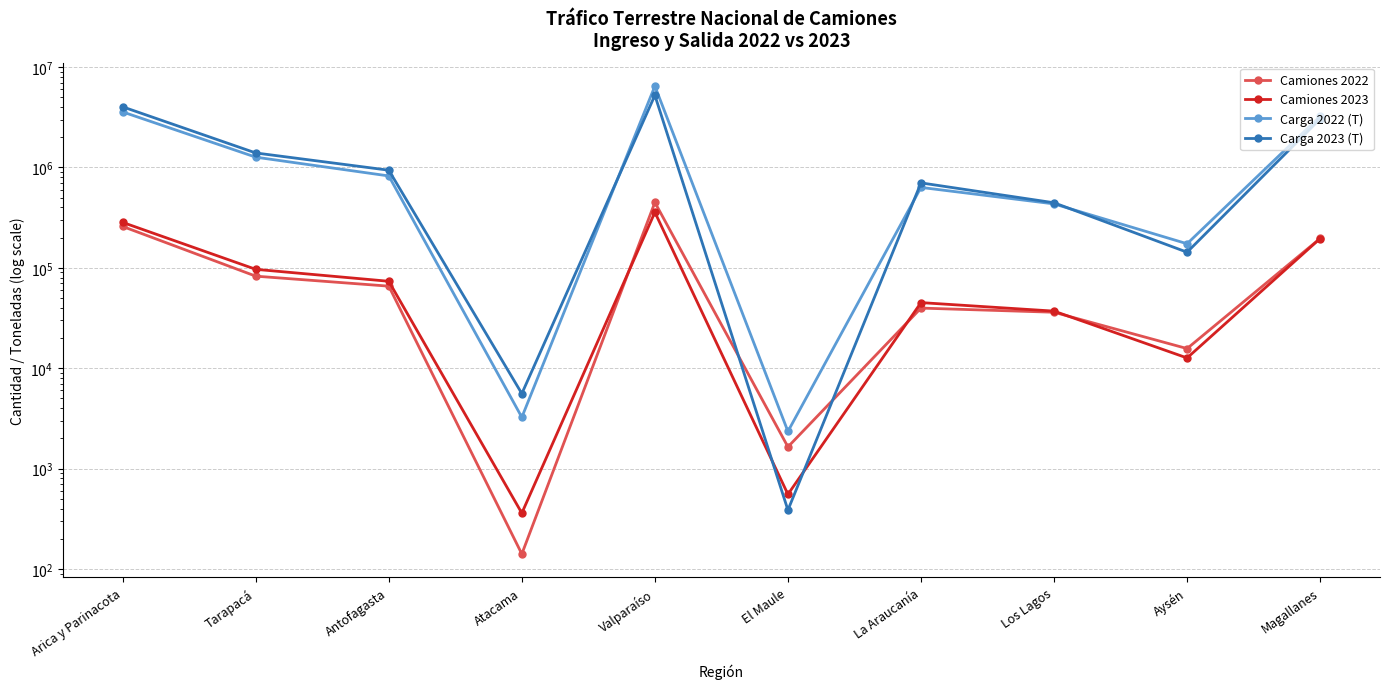

Which has a higher value, Los Lagos or La Araucanía?

La Araucanía